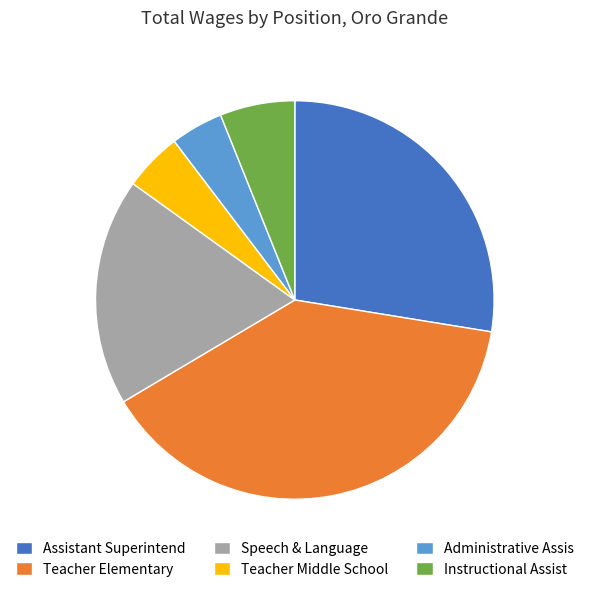

Is there any slice that represents more than half of the pie?

No